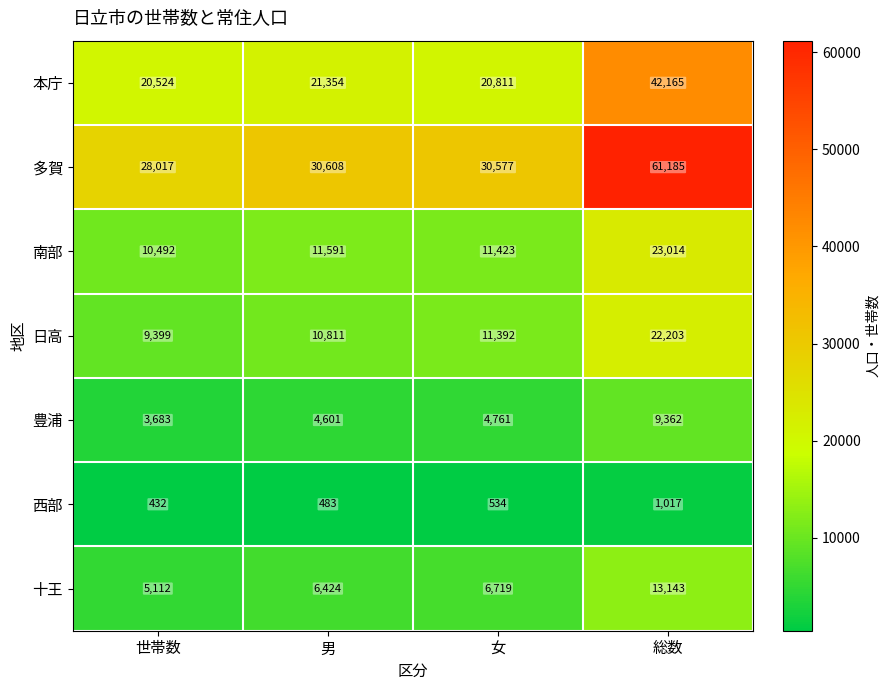

What is the total value across all series at 総数?

172089